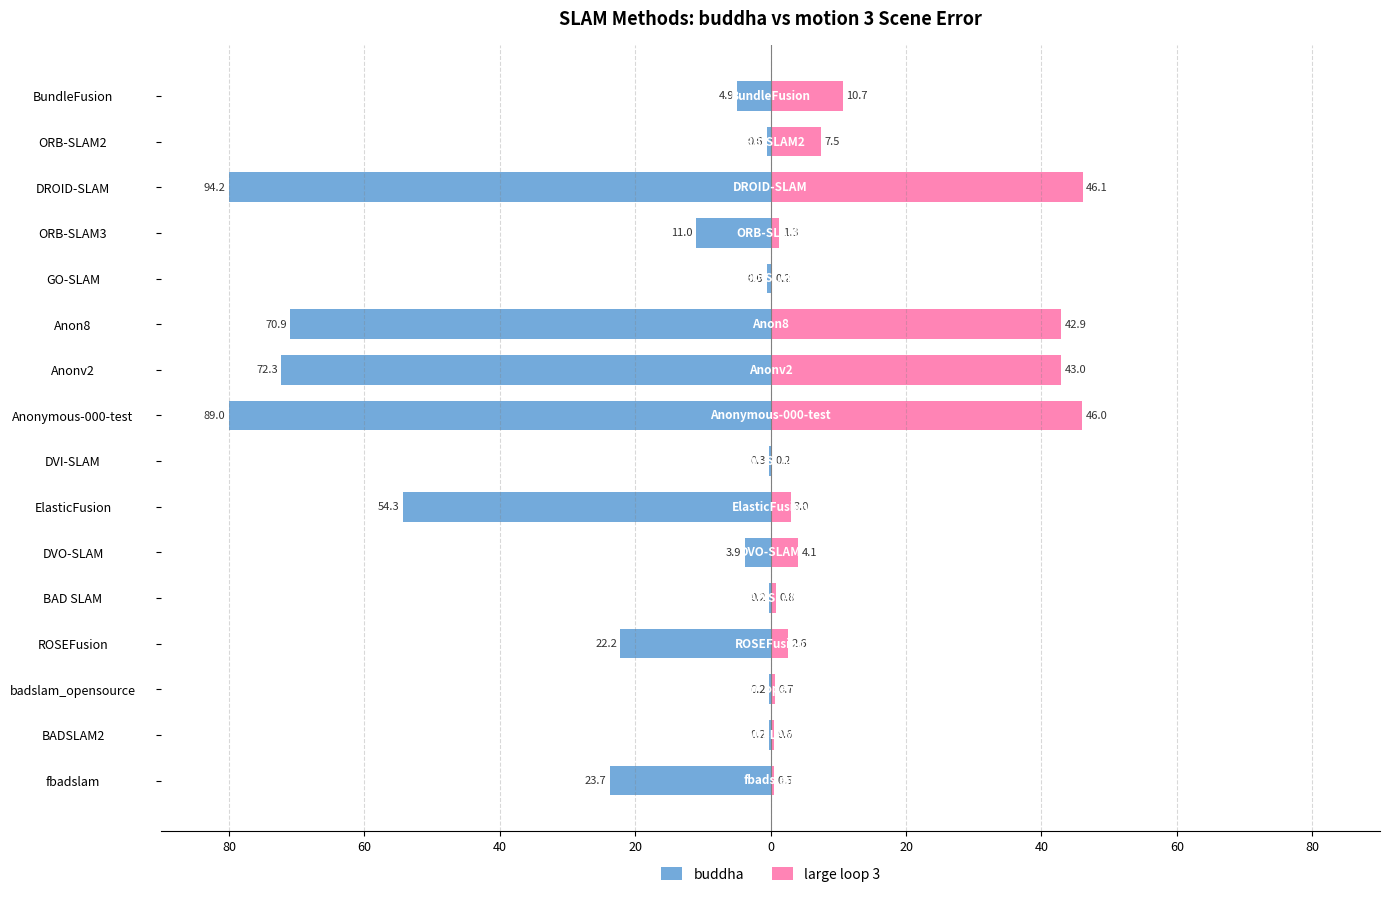

Reading left to right, what are all the values shown in this chart?

buddha: -23.7	-0.2	-0.2	-22.2	-0.2	-3.9	-54.3	-0.3	-80.0	-72.3	-70.9	-0.6	-11.0	-80.0	-0.6	-4.9
large loop 3: 0.5	0.6	0.7	2.6	0.8	4.1	3.0	0.2	46.0	43.0	42.9	0.2	1.3	46.1	7.5	10.7